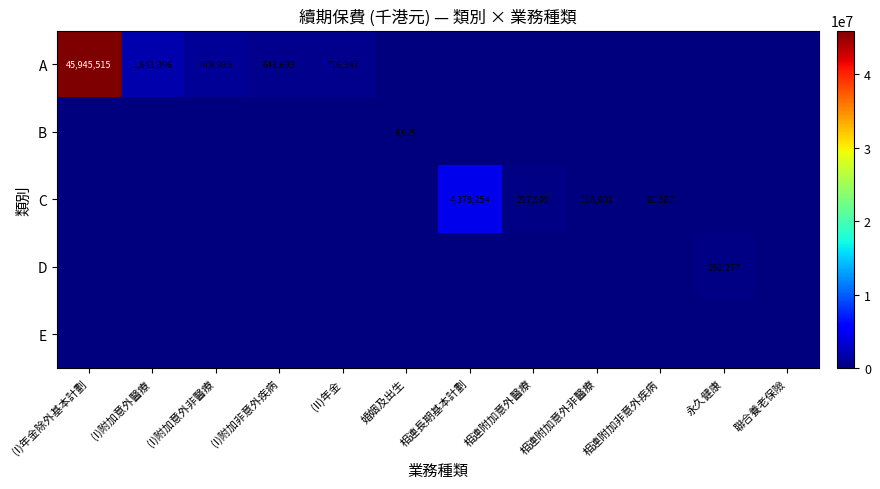

How many positive values does the A series have?

5